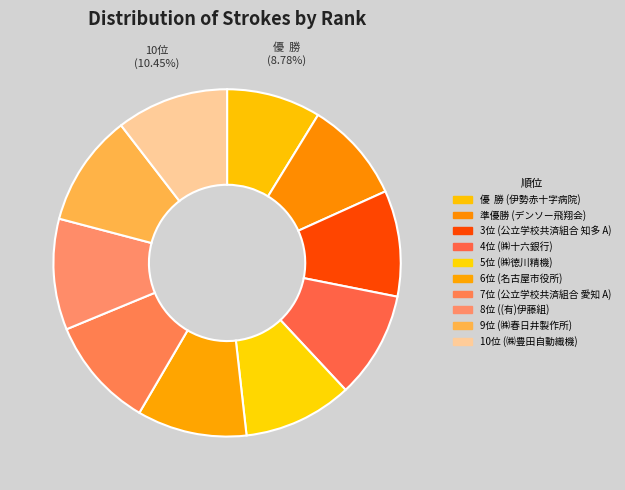

Rank the categories by value from highest to lowest.

9位, 10位, 7位, 8位, 6位, 5位, 4位, 3位, 準優勝, 優  勝